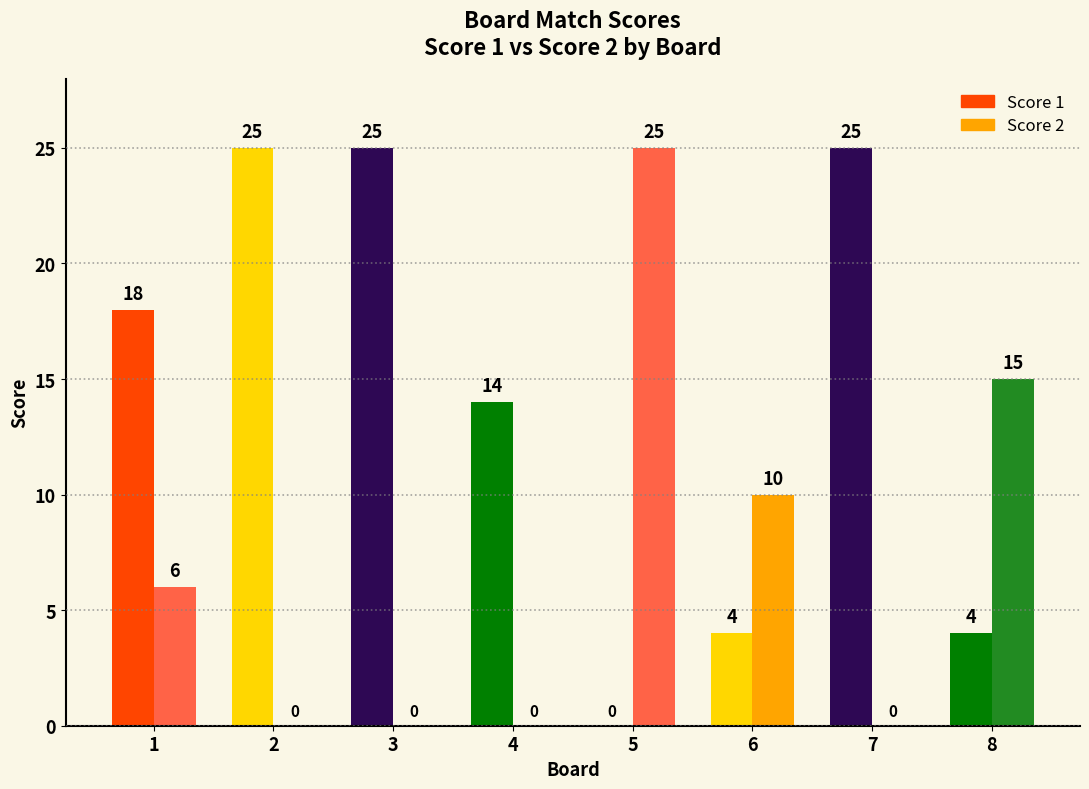

Count the Score 1 values in the range 4 to 25.

7